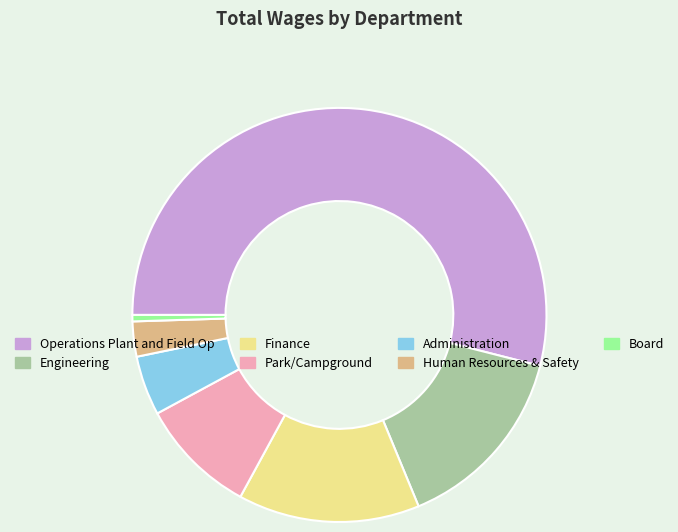

Is it true that Human Resources & Safety is 3% of the pie?

True